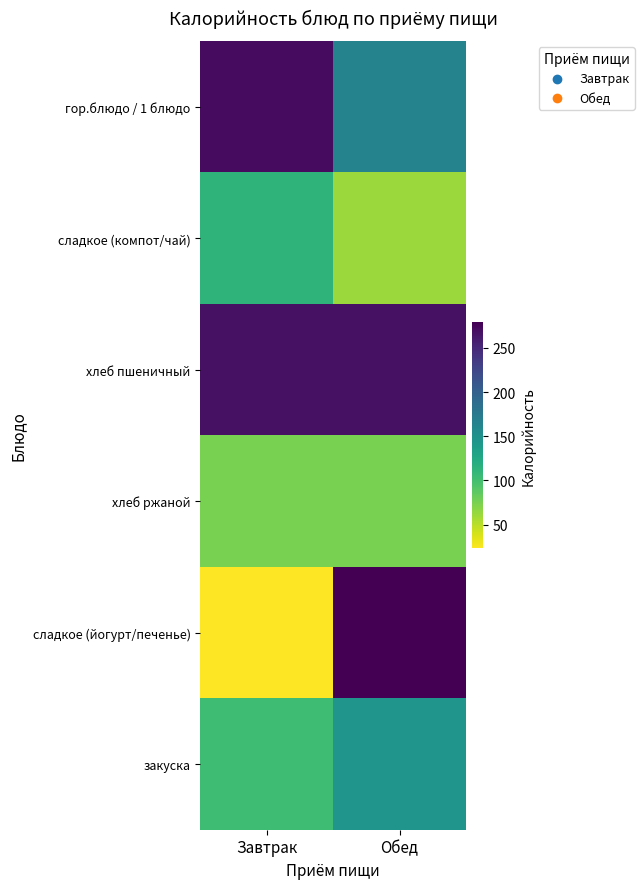

At how many categories does at least one series exceed 63?

2